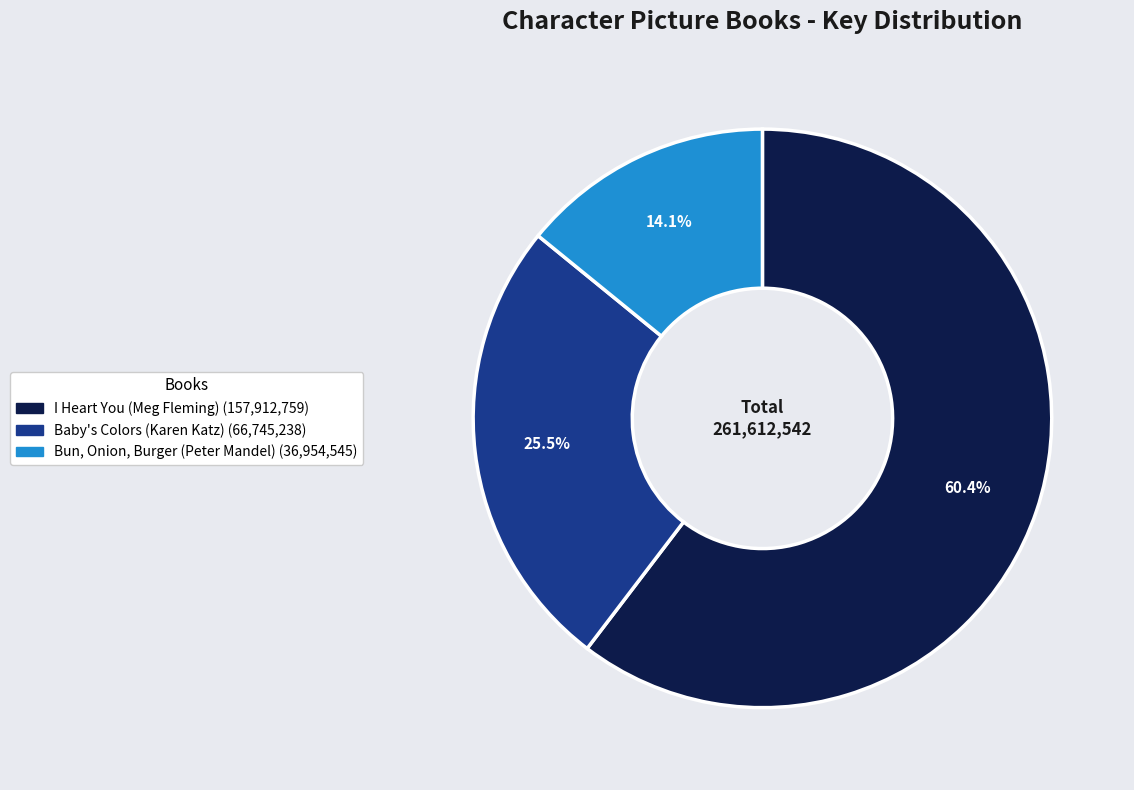

What is the total percentage of Baby's Colors (Karen Katz) and I Heart You (Meg Fleming)?

85.9%